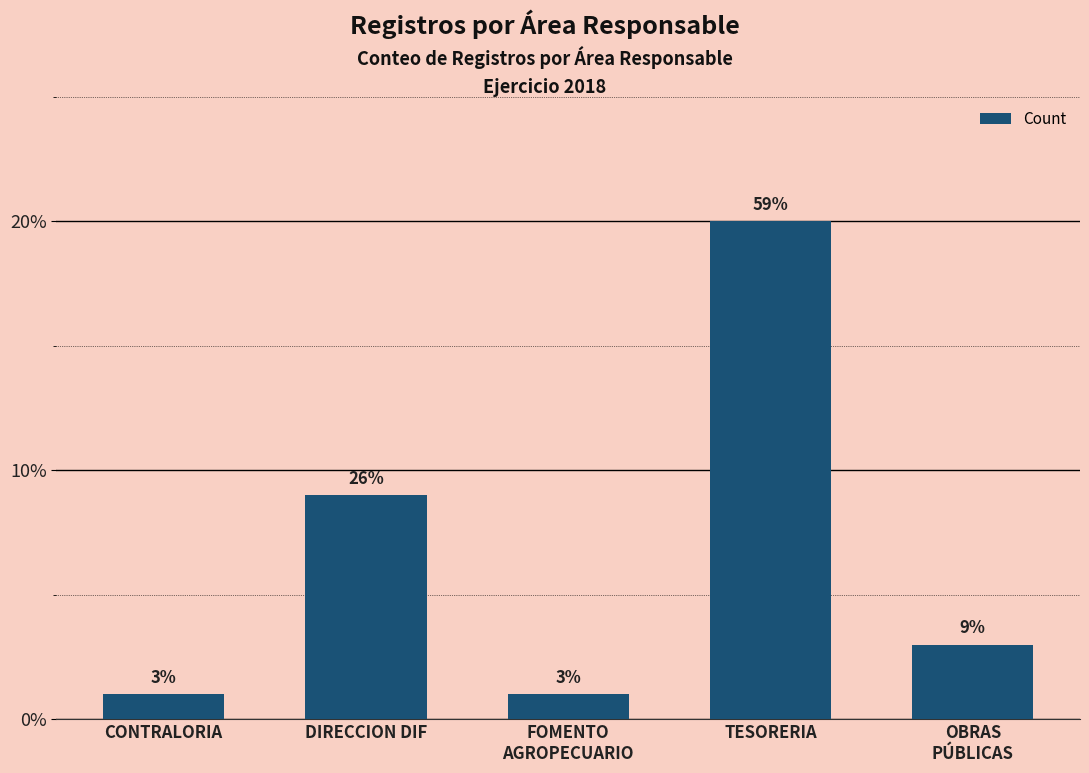

The chart shows a value of 3 at OBRAS
PÚBLICAS. True or false?

True